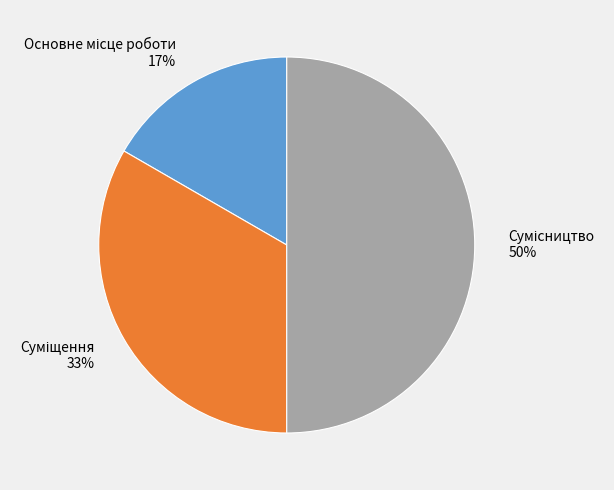

To the nearest percent, what is the average slice percentage?

33%